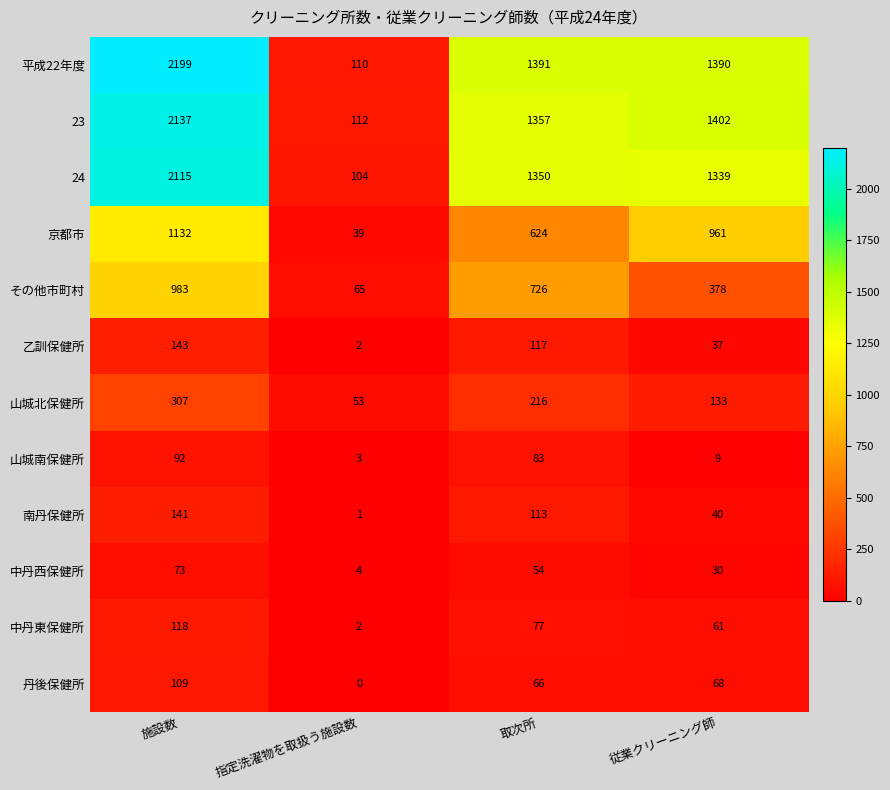

True or false: その他市町村 has a value of 983 at 施設数.

True